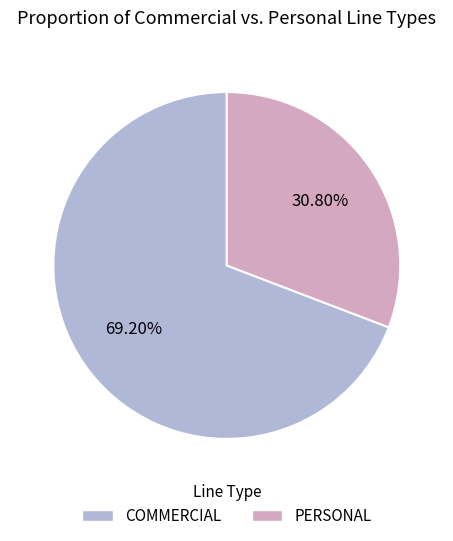

Rank the categories by value from highest to lowest.

COMMERCIAL, PERSONAL